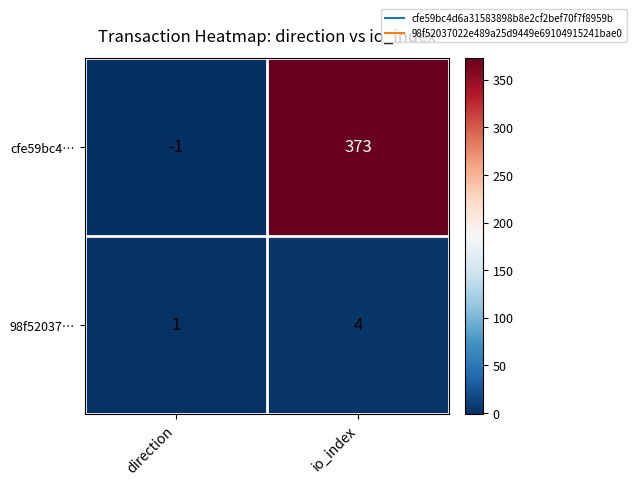

Rank the series by their average value, from lowest to highest.

98f52037…, cfe59bc4…